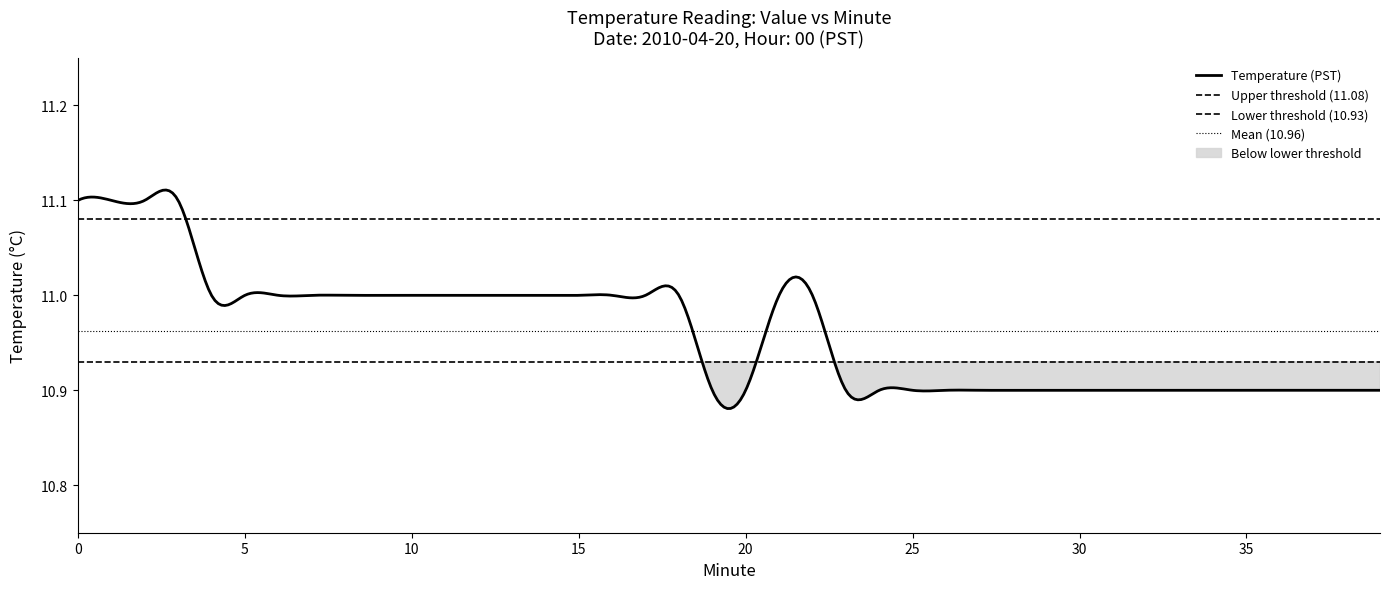

List the labels in order of value, smallest first.

19, 20, 23, 24, 25, 26, 27, 28, 29, 30, 31, 32, 33, 34, 35, 36, 37, 38, 39, 4, 5, 6, 7, 8, 9, 10, 11, 12, 13, 14, 15, 16, 17, 18, 21, 22, 0, 1, 2, 3